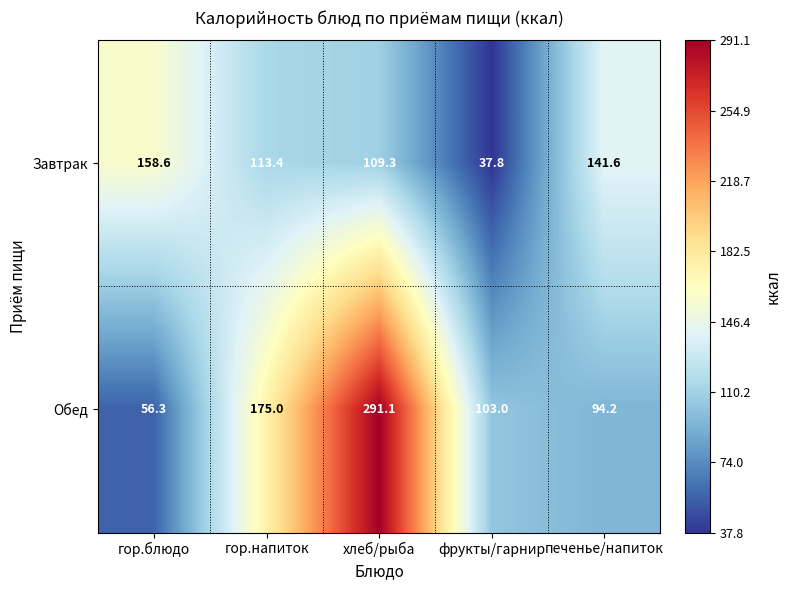

List the series in order of their peak value, highest first.

Обед, Завтрак